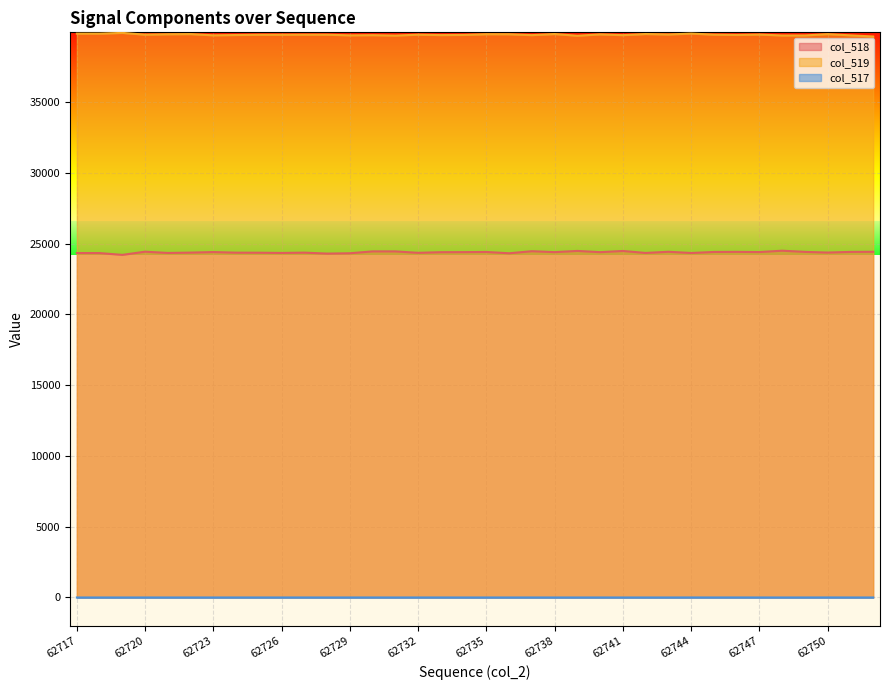

At which category is the sum across all series the highest?

62741